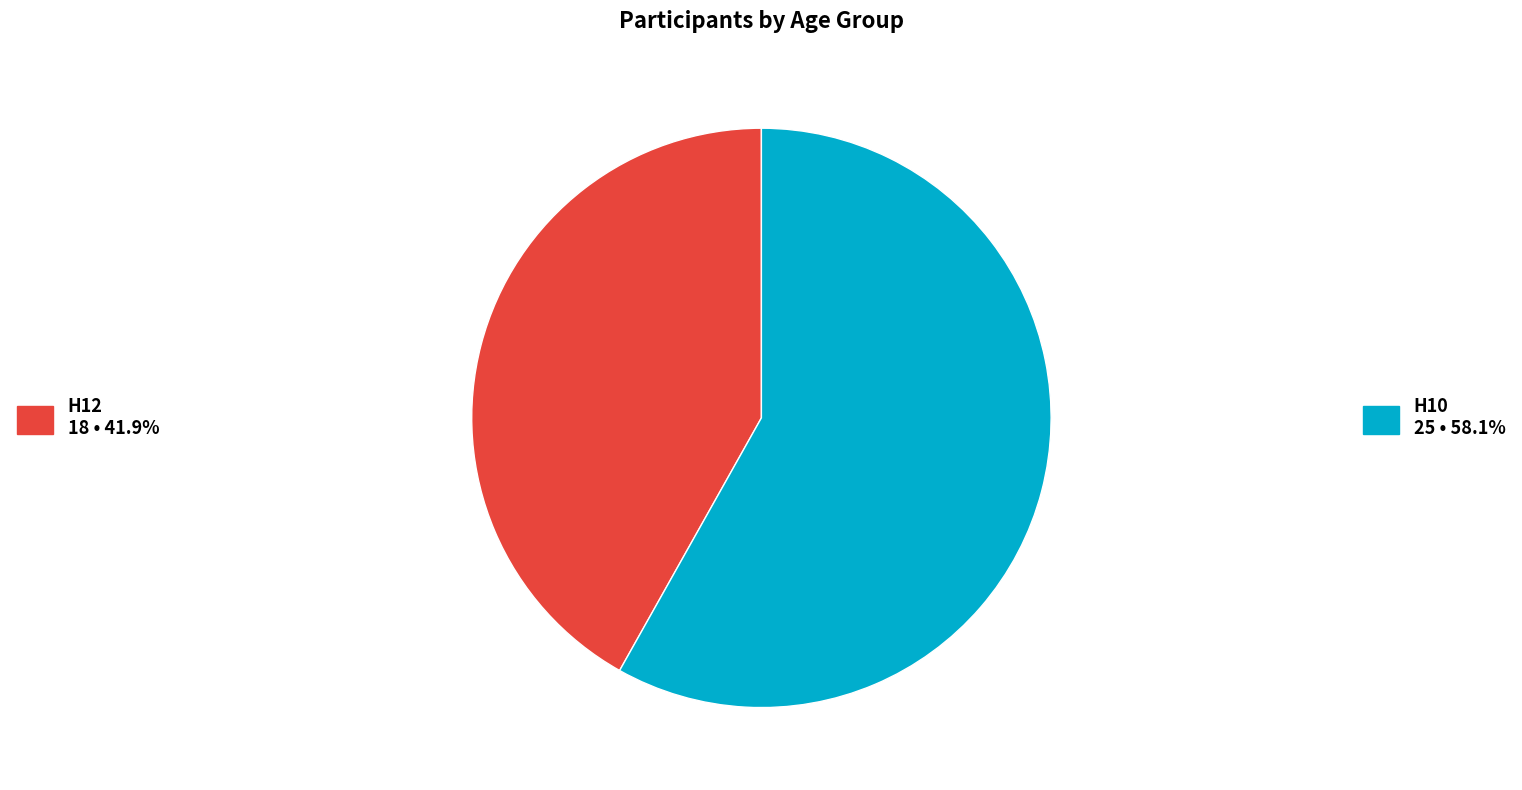

Is there any slice that represents more than half of the pie?

Yes